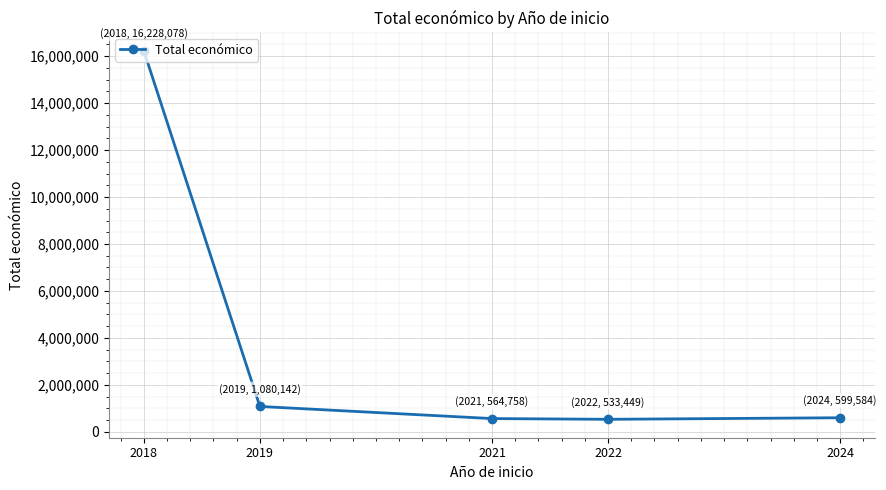

Does the chart display data point markers on the line(s)?

Yes